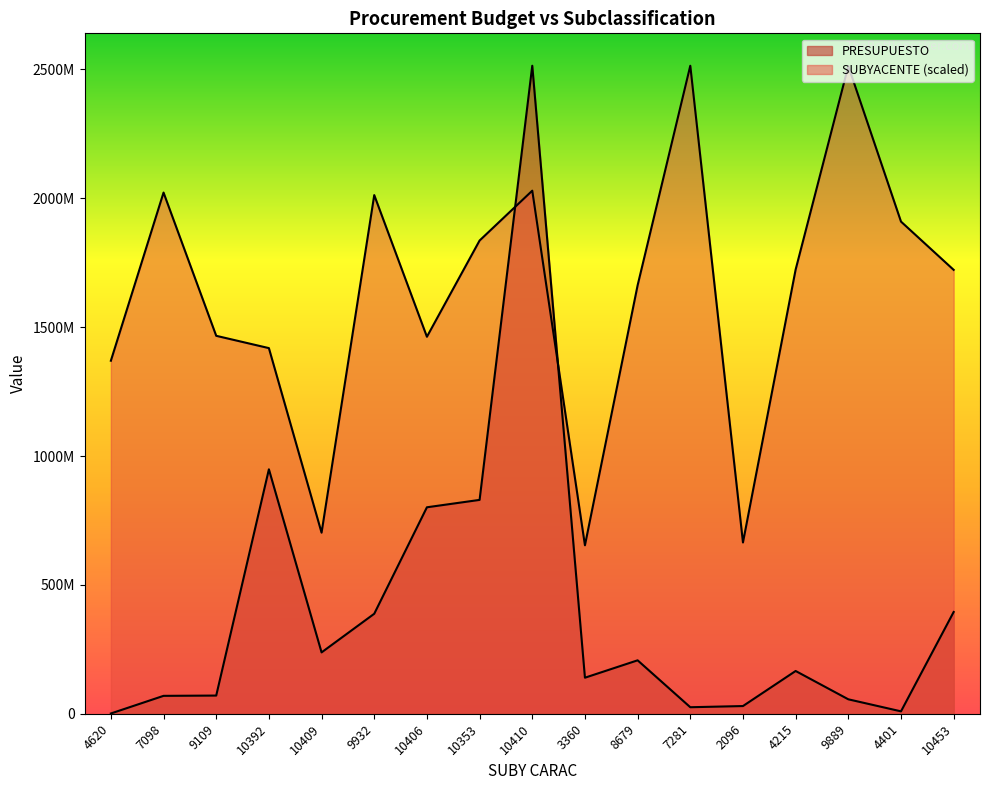

What are all the series names shown in the legend?

PRESUPUESTO, SUBYACENTE